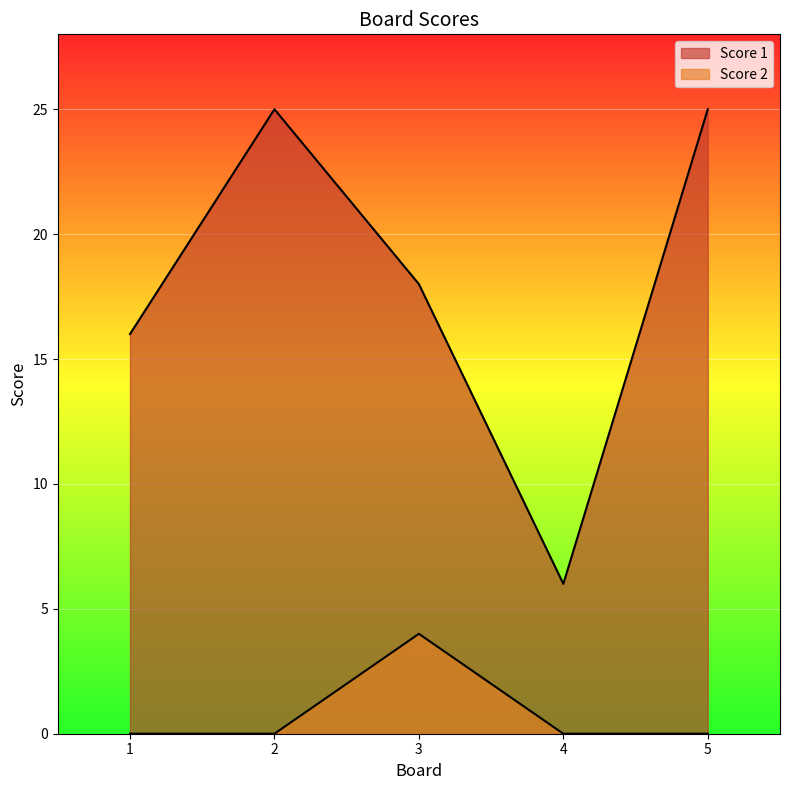

How many lines are shown in the chart?

2